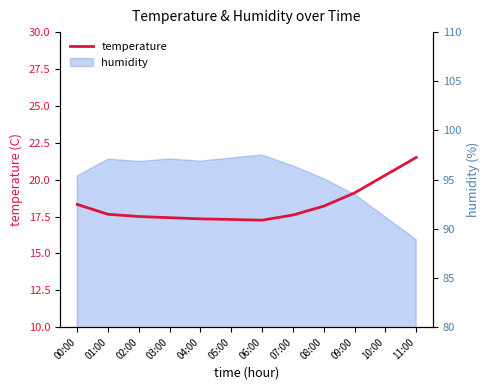

Which has a higher value, 04:00 or 05:00?

04:00